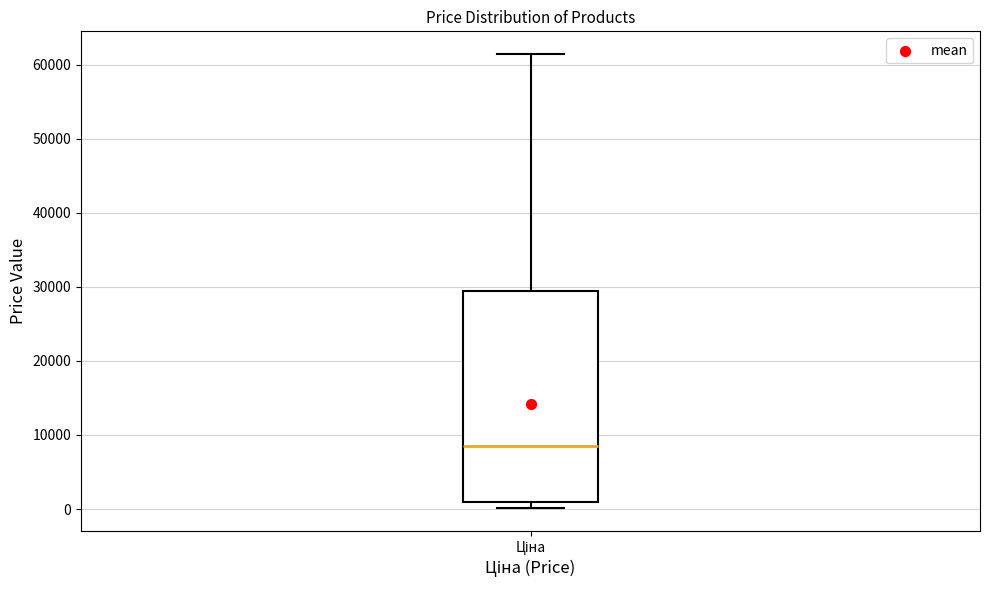

Where is the upper edge of the box for Ціна on the y-axis? The values are not printed on the chart, so give them approximately, as read against the axis.

29000